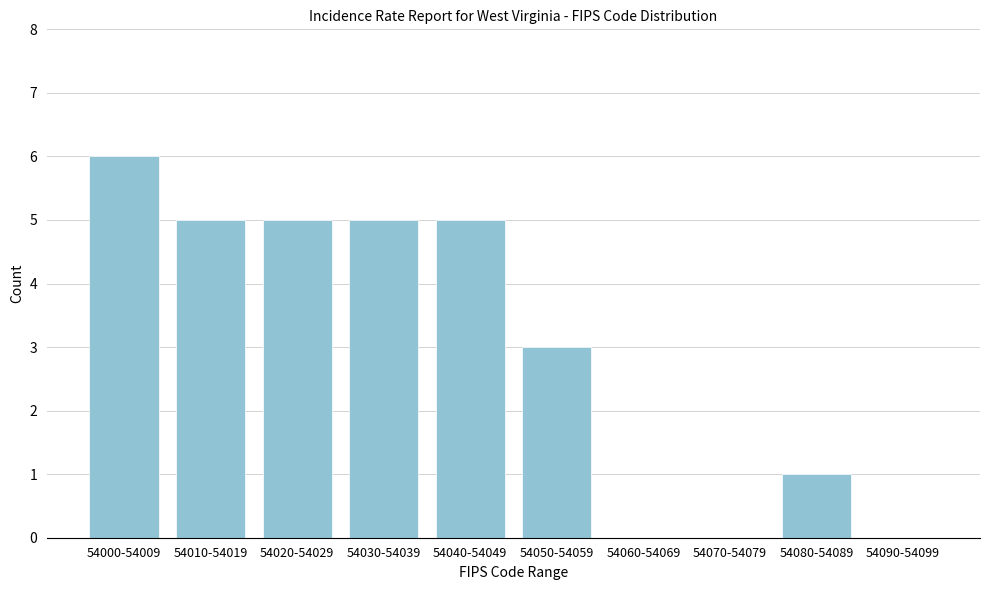

Reading left to right, what are all the values shown in this chart?

54000-54009=6	54010-54019=5	54020-54029=5	54030-54039=5	54040-54049=5	54050-54059=3	54060-54069=0	54070-54079=0	54080-54089=1	54090-54099=0